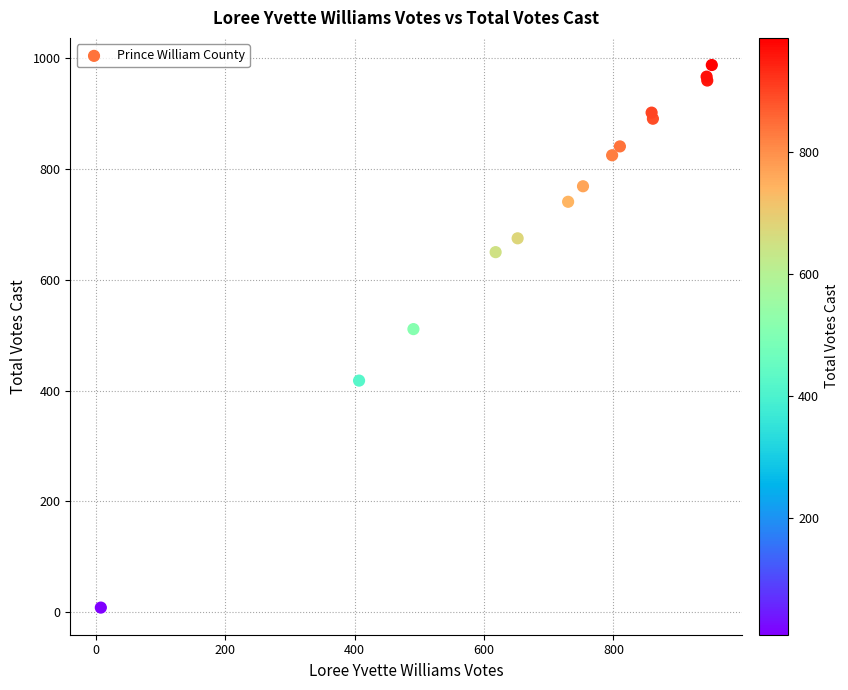

What Y value in the scatter plot is closest to 498?

511